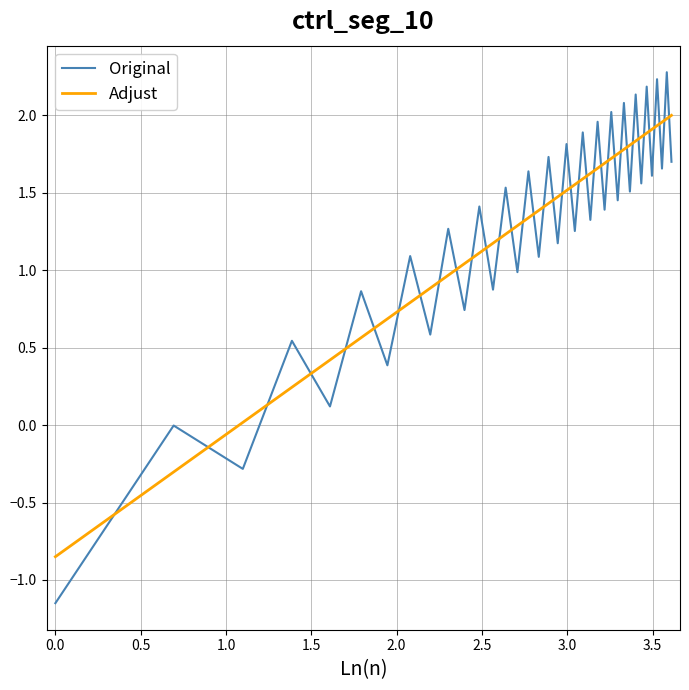

How many times do Original and Adjust cross each other?

36